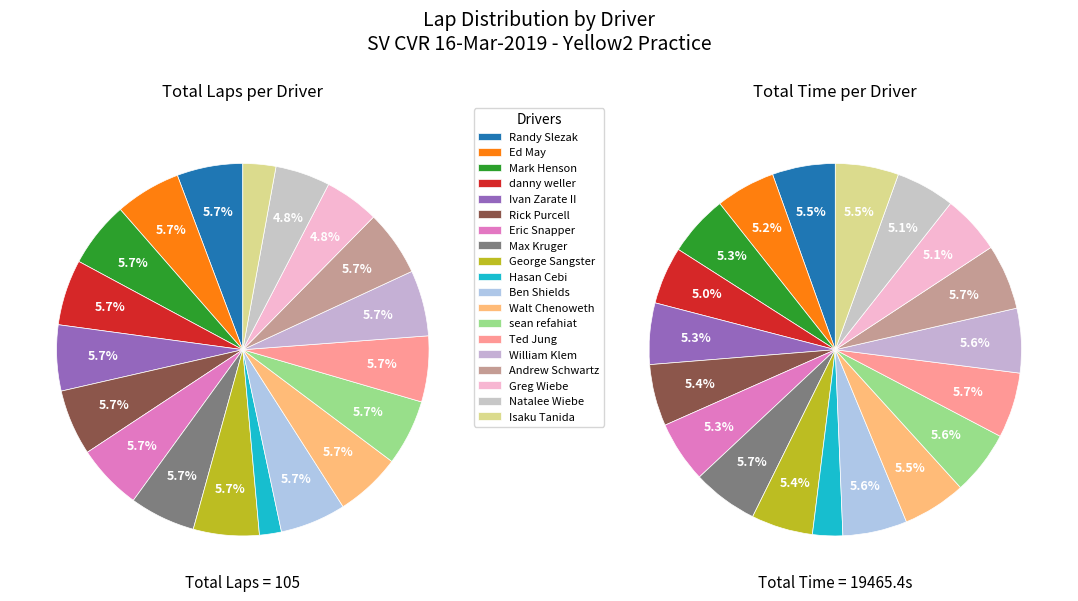

Rank the categories by value from highest to lowest.

Randy Slezak, Ed May, Mark Henson, danny weller, Ivan Zarate II, Rick Purcell, Eric Snapper, Max Kruger, George Sangster, Ben Shields, Walt Chenoweth, sean refahiat, Ted Jung, William Klem, Andrew Schwartz, Greg Wiebe, Natalee Wiebe, Isaku Tanida, Hasan Cebi